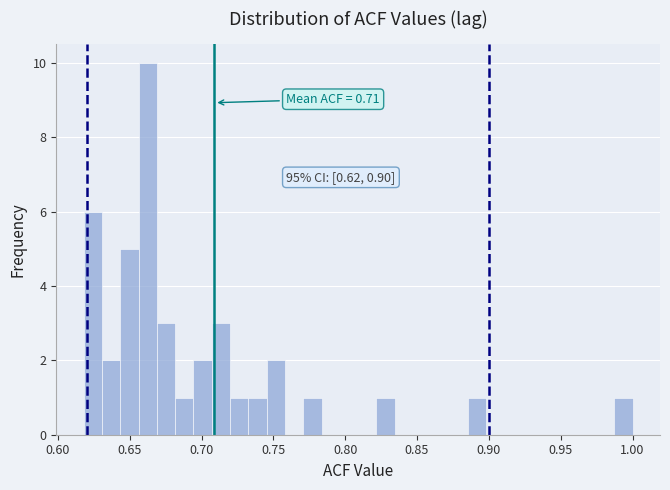

Around what value on the x-axis is the tallest bar? Give the approximate position of its centre, as read against the axis.

0.665